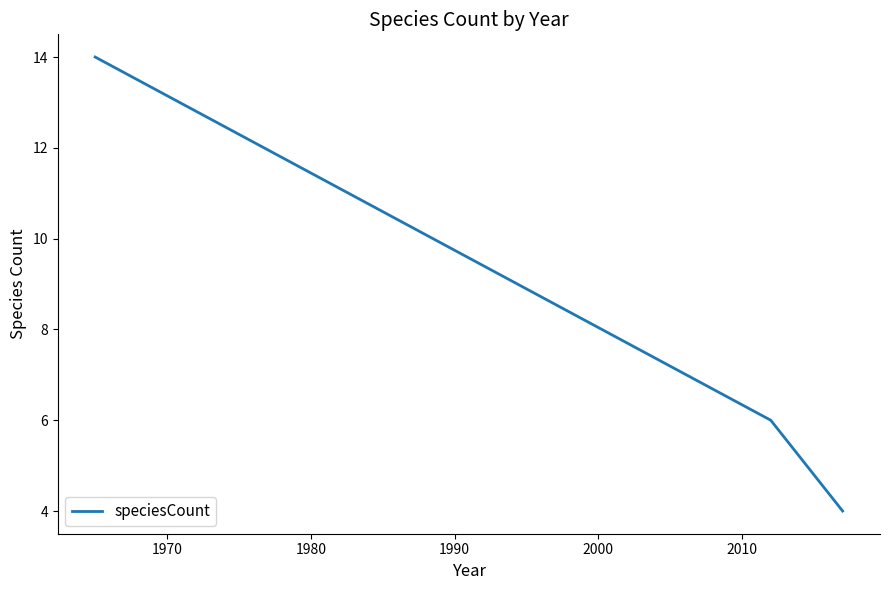

What is the difference between the maximum and minimum values?

10